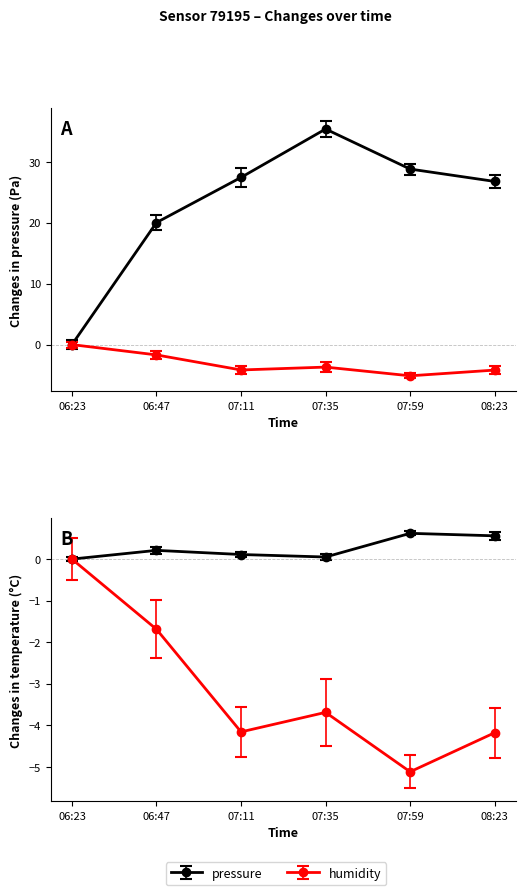

The pressure series shows 28.8 at 07:59. True or false?

True